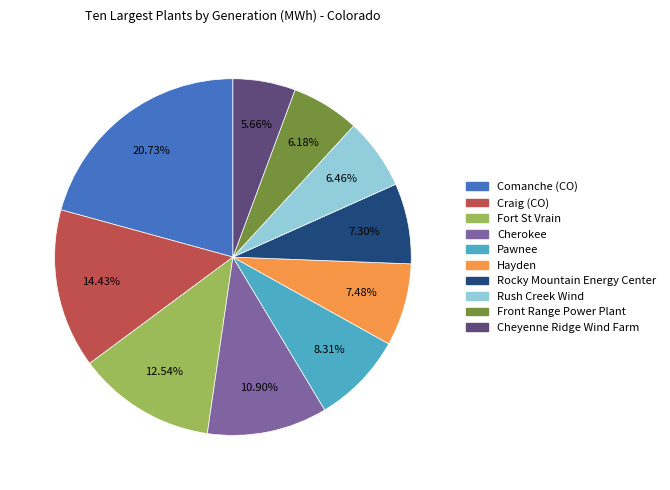

To the nearest percent, what is the difference between the Fort St Vrain and Craig (CO) slice percentages?

2%